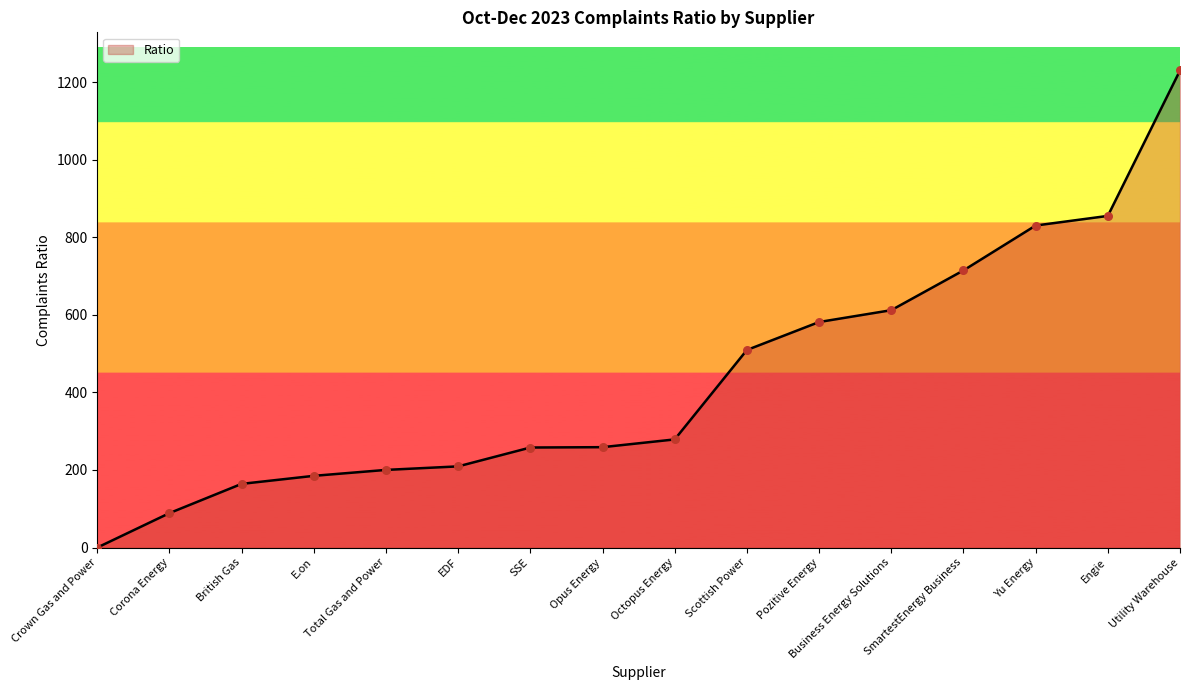

What is the change in value from EDF to SSE?

+48.6